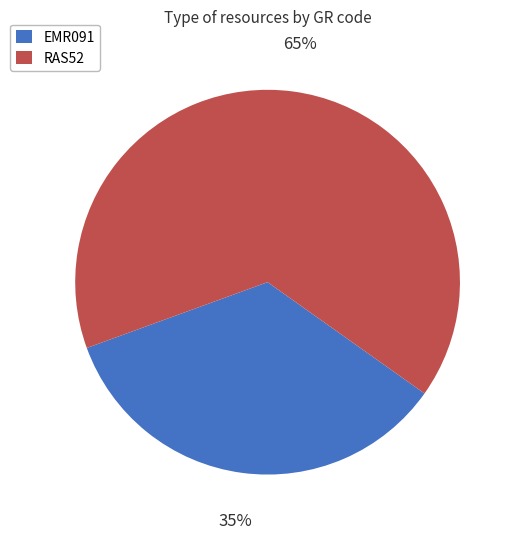

Rank the categories by value from highest to lowest.

RAS52, EMR091